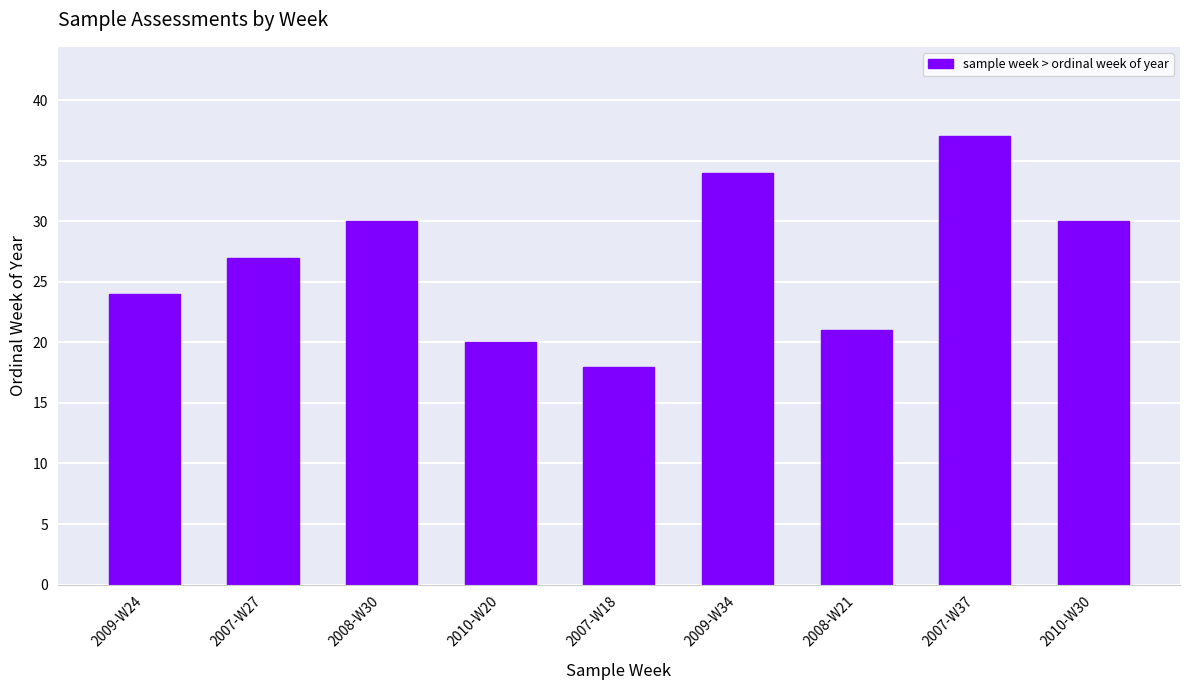

What is the difference between the maximum and minimum values?

19